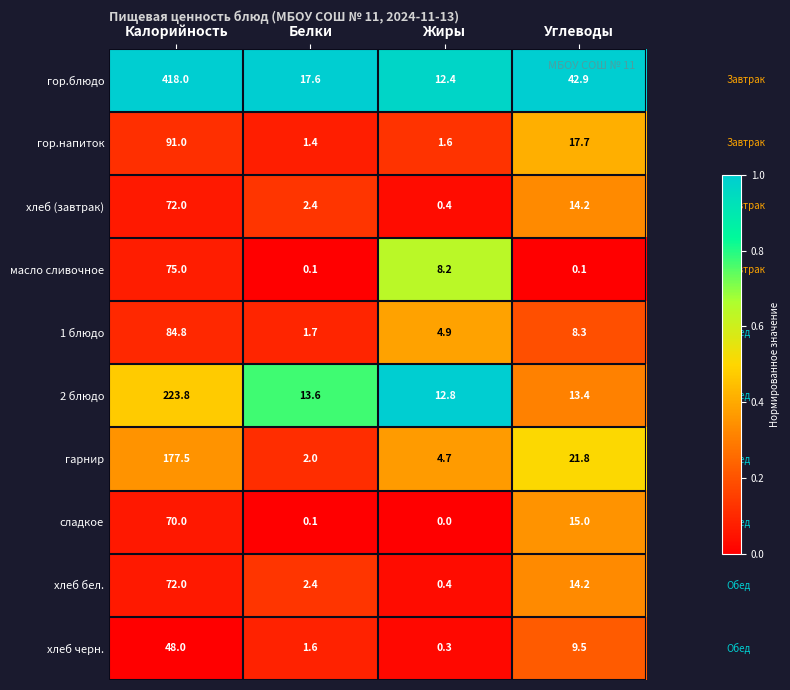

What is the total value across all series at Белки?

42.9